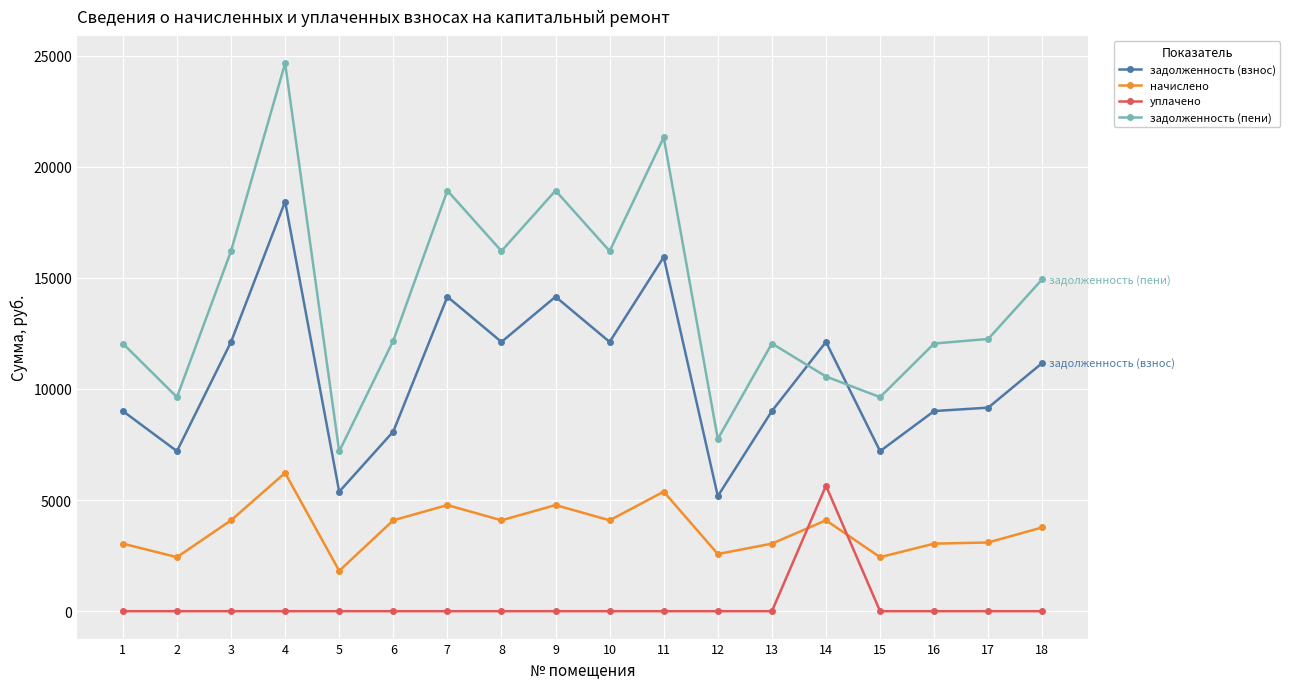

How many lines are shown in the chart?

4